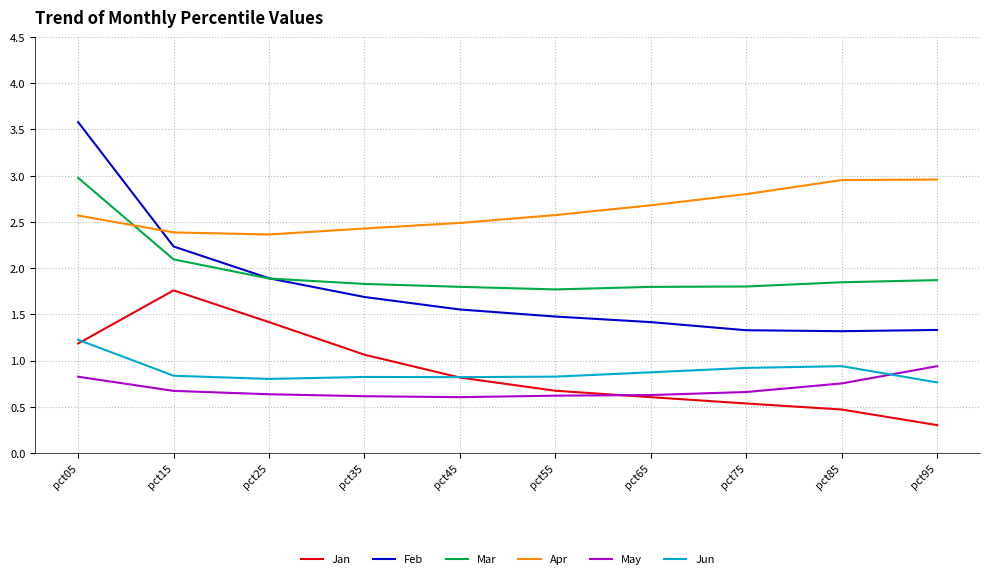

Where do Apr and Mar first cross each other?

pct05 and pct15